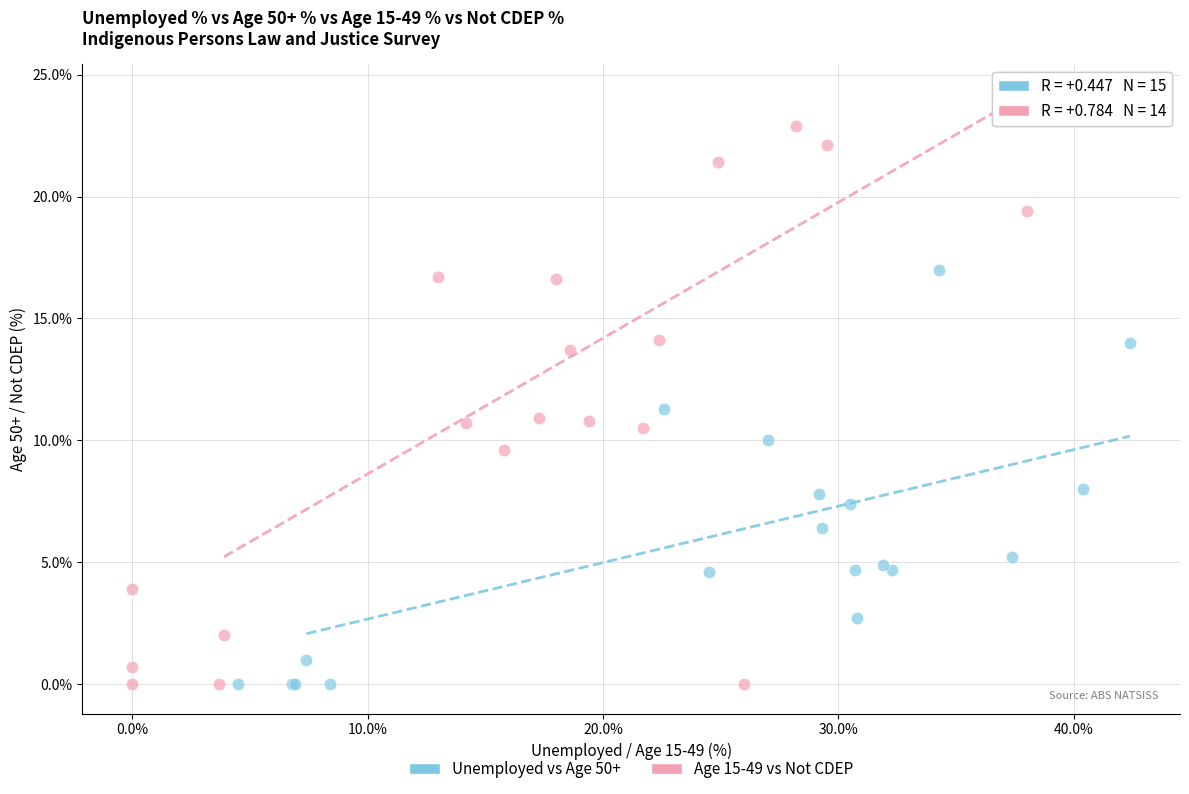

Which series contains the highest Y value?

Age 15-49 vs Not CDEP